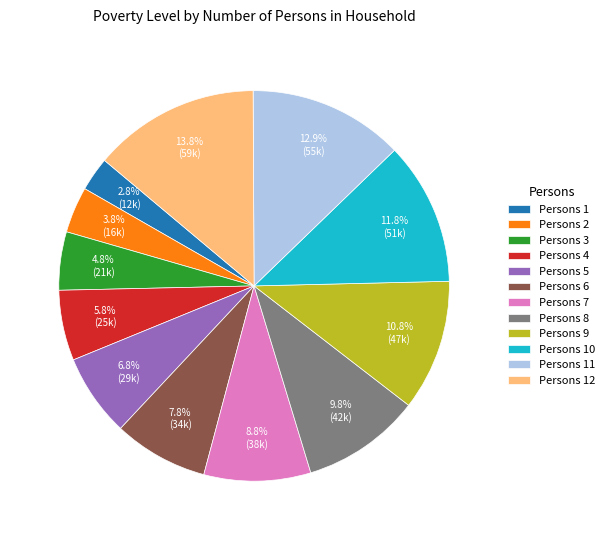

What is the ratio of the value at Persons 10 to the value at Persons 9?

1.1